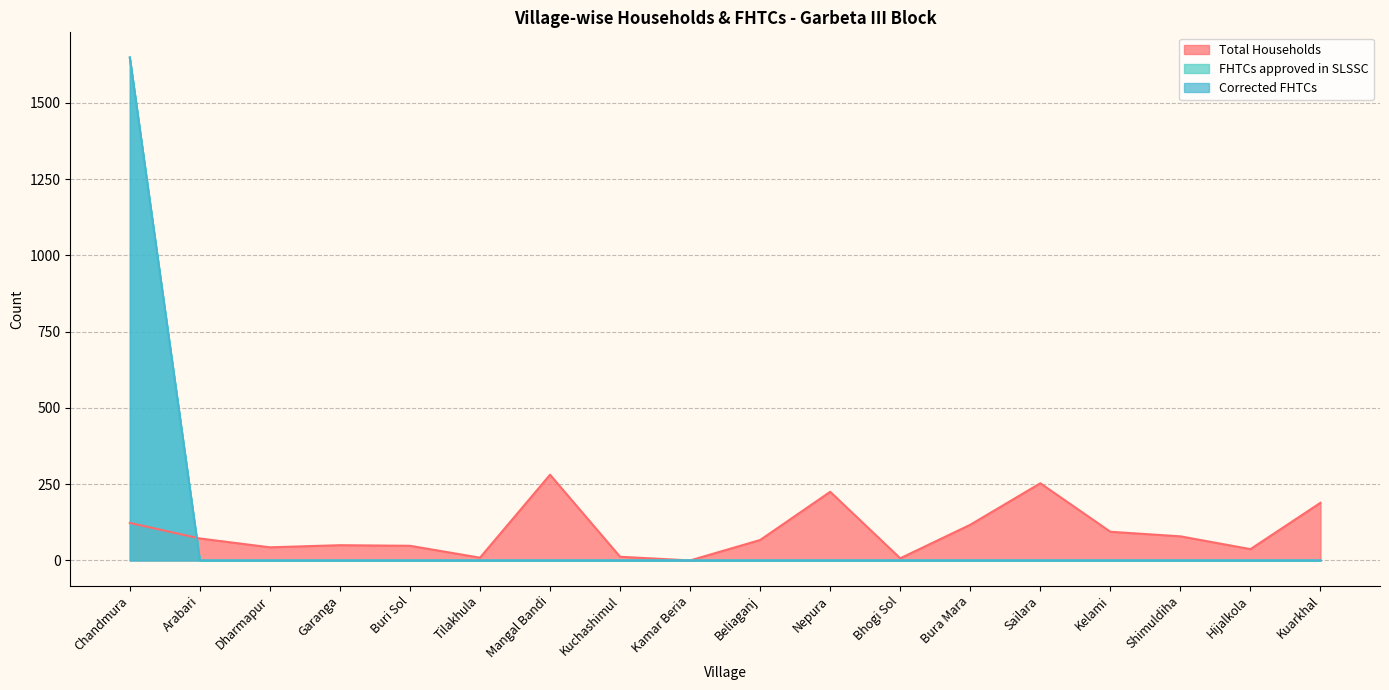

Where is FHTCs approved in SLSSC nearest to the value 824?

Arabari